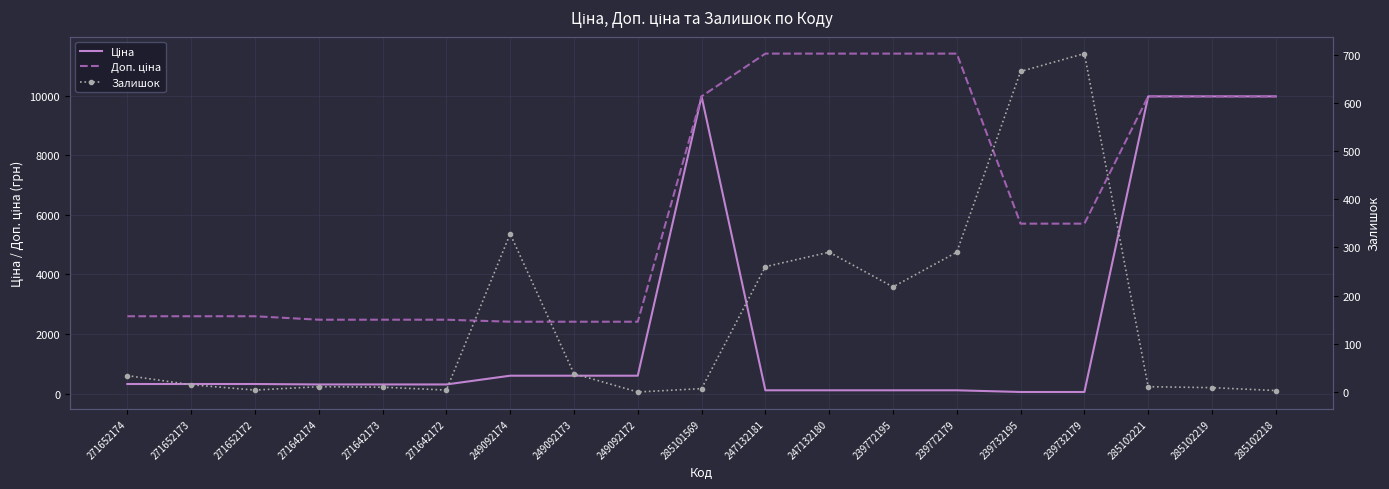

Which series has the largest range (max minus min)?

Ціна